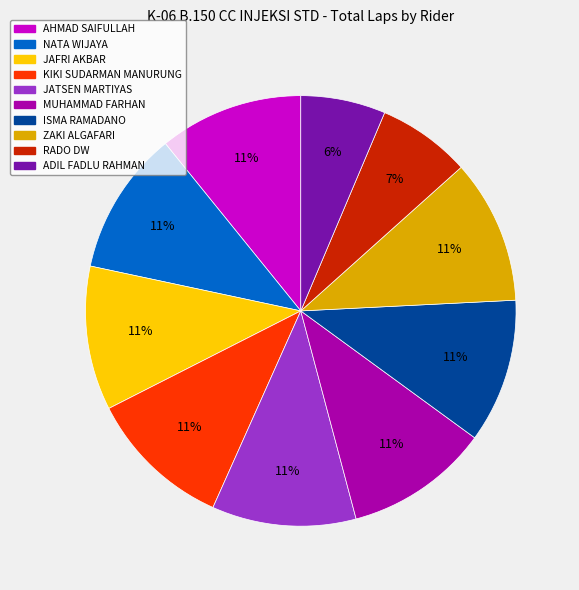

To the nearest percent, what is the average slice percentage?

10%